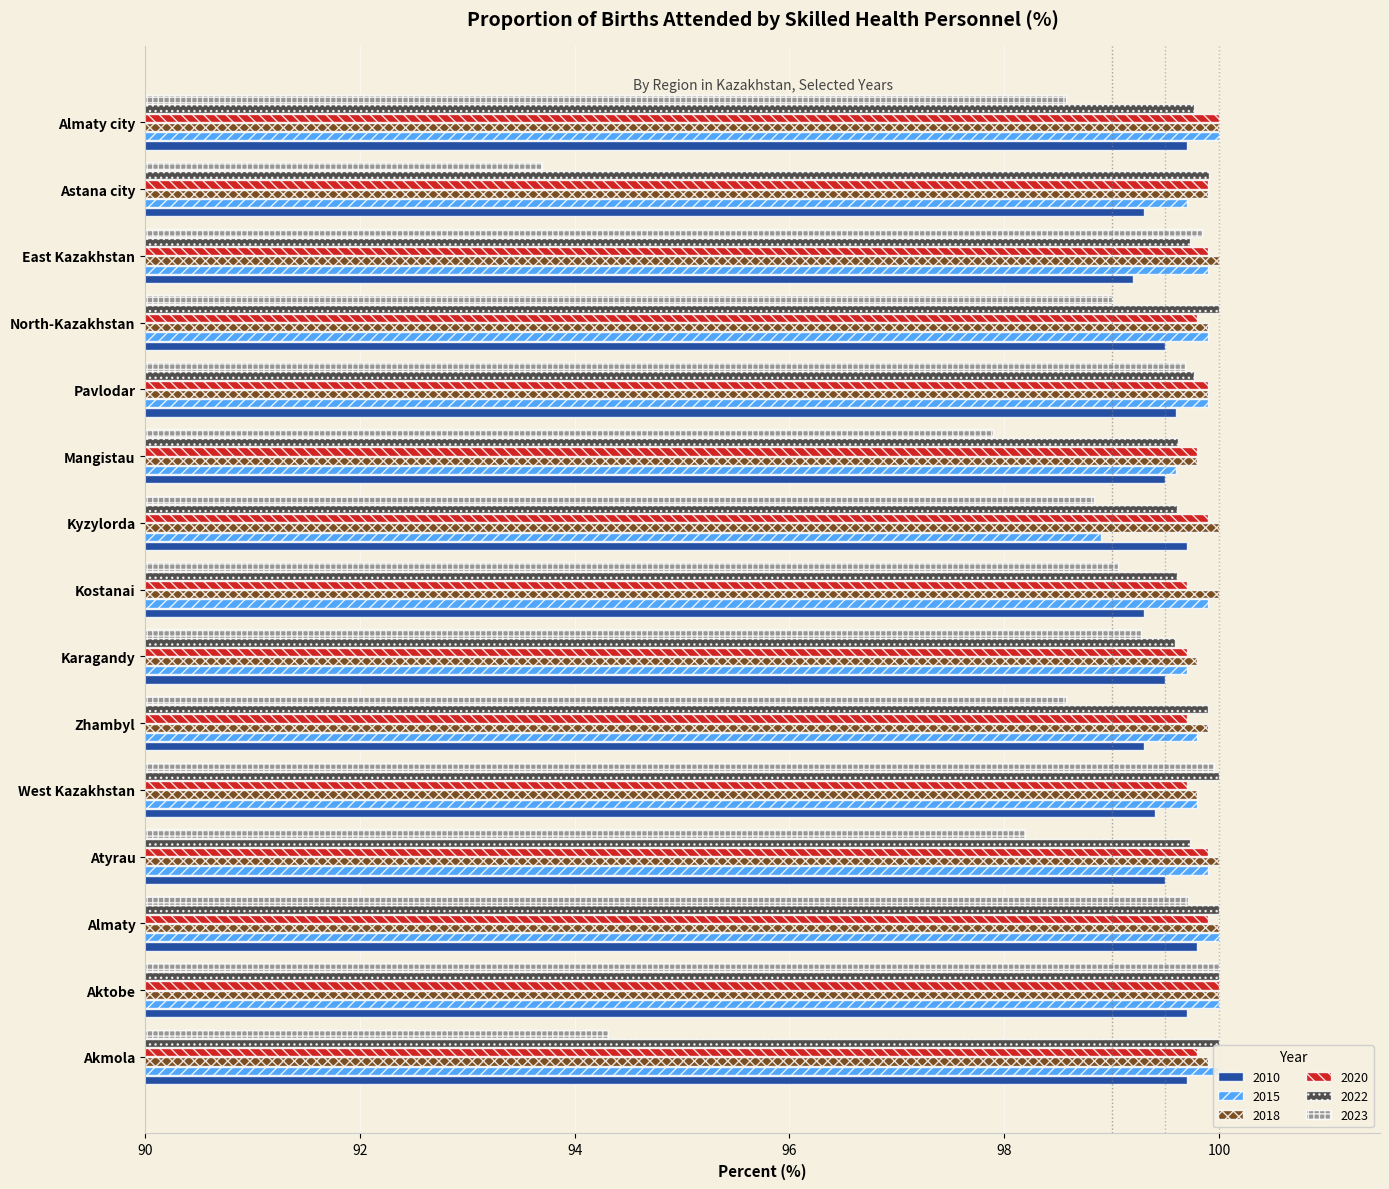

How many bars are there in each group?

6